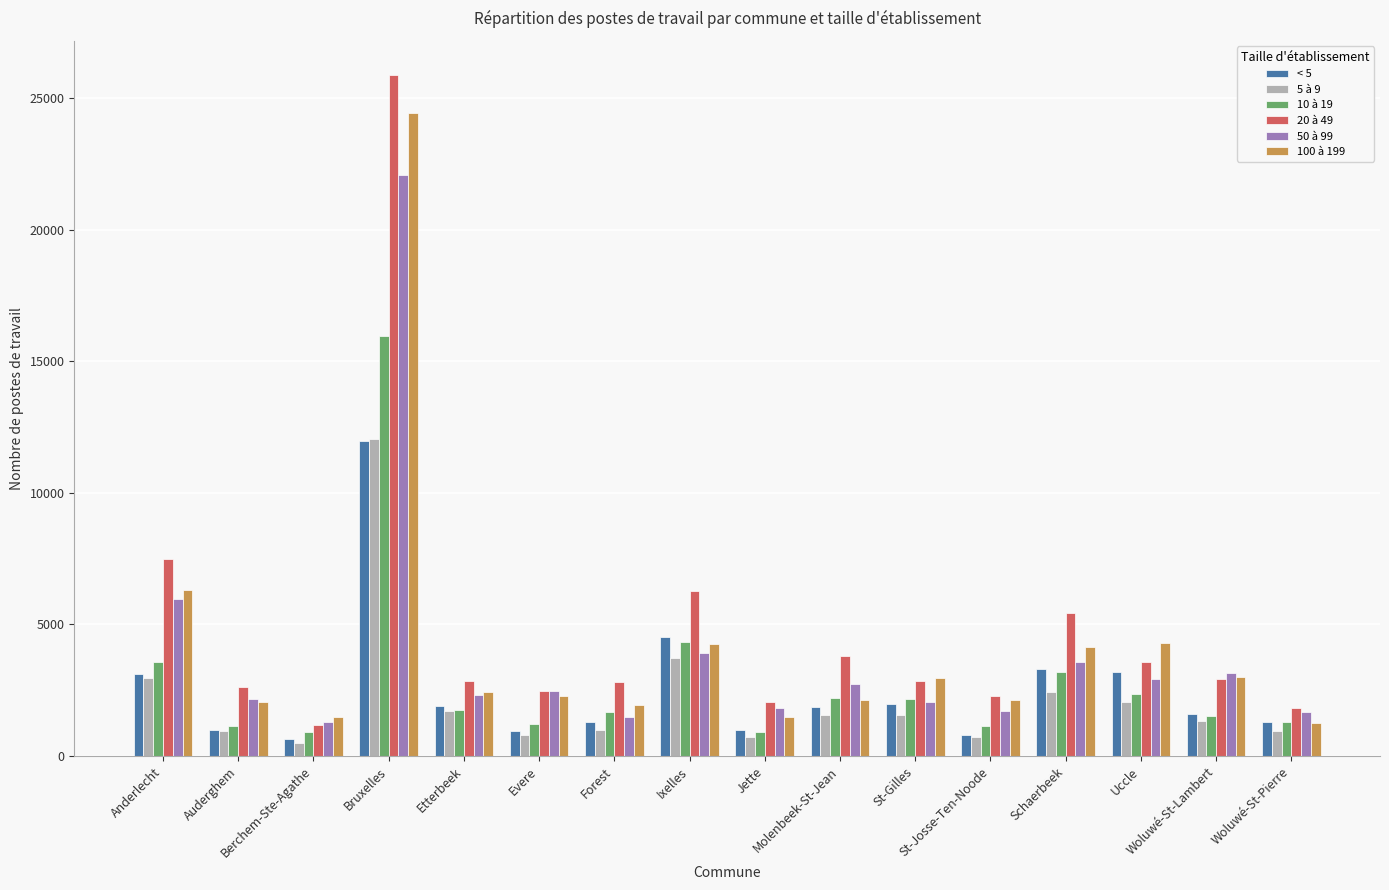

Which series has the widest spread of values?

20 à 49